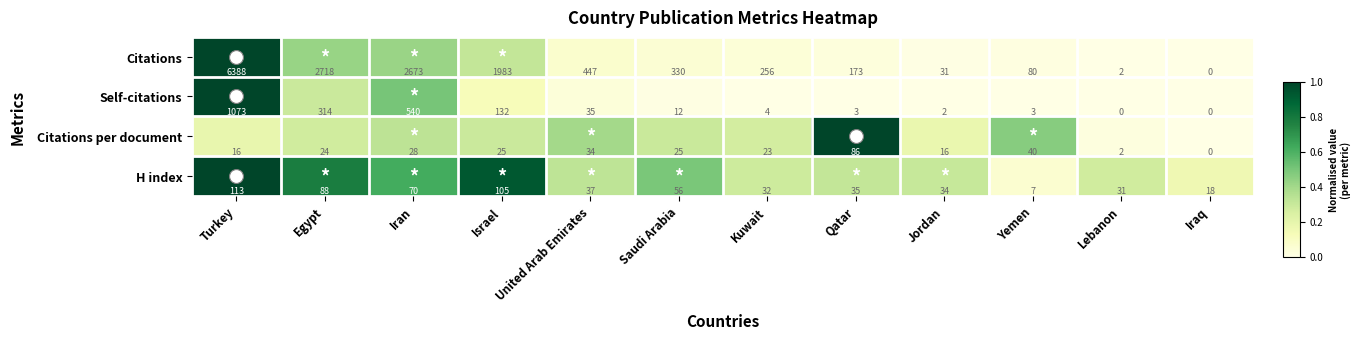

The Self-citations series shows 661 at Lebanon. True or false?

False